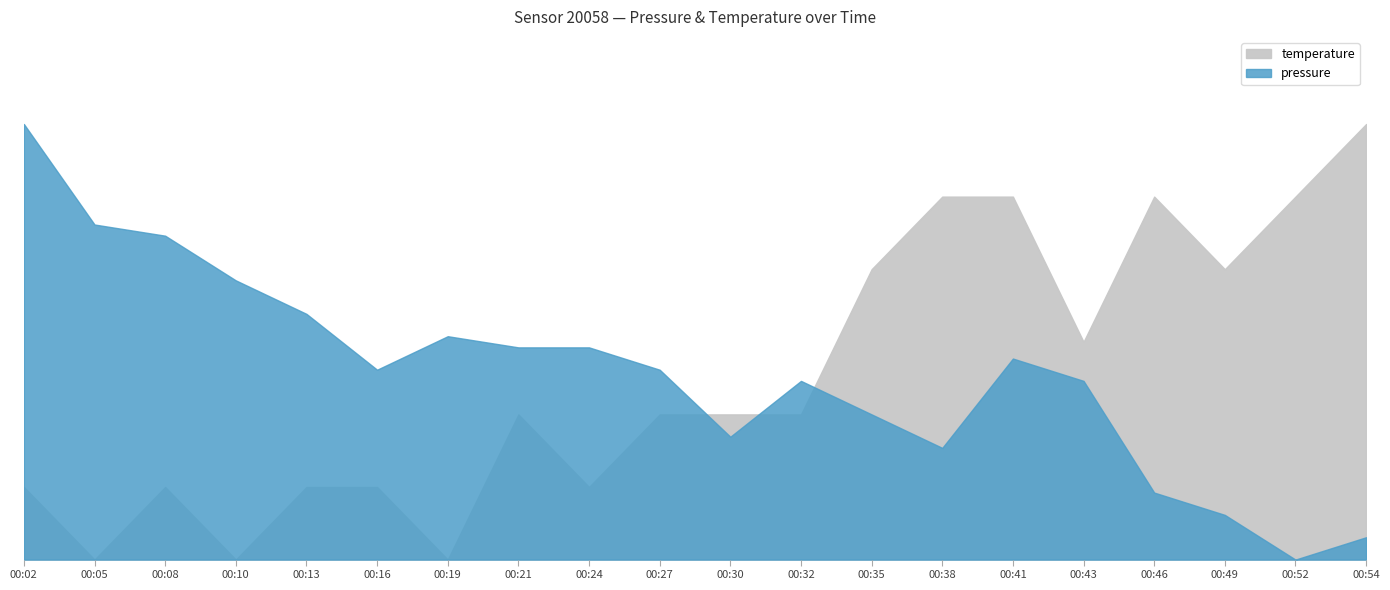

What is the greatest value displayed?

97767.0